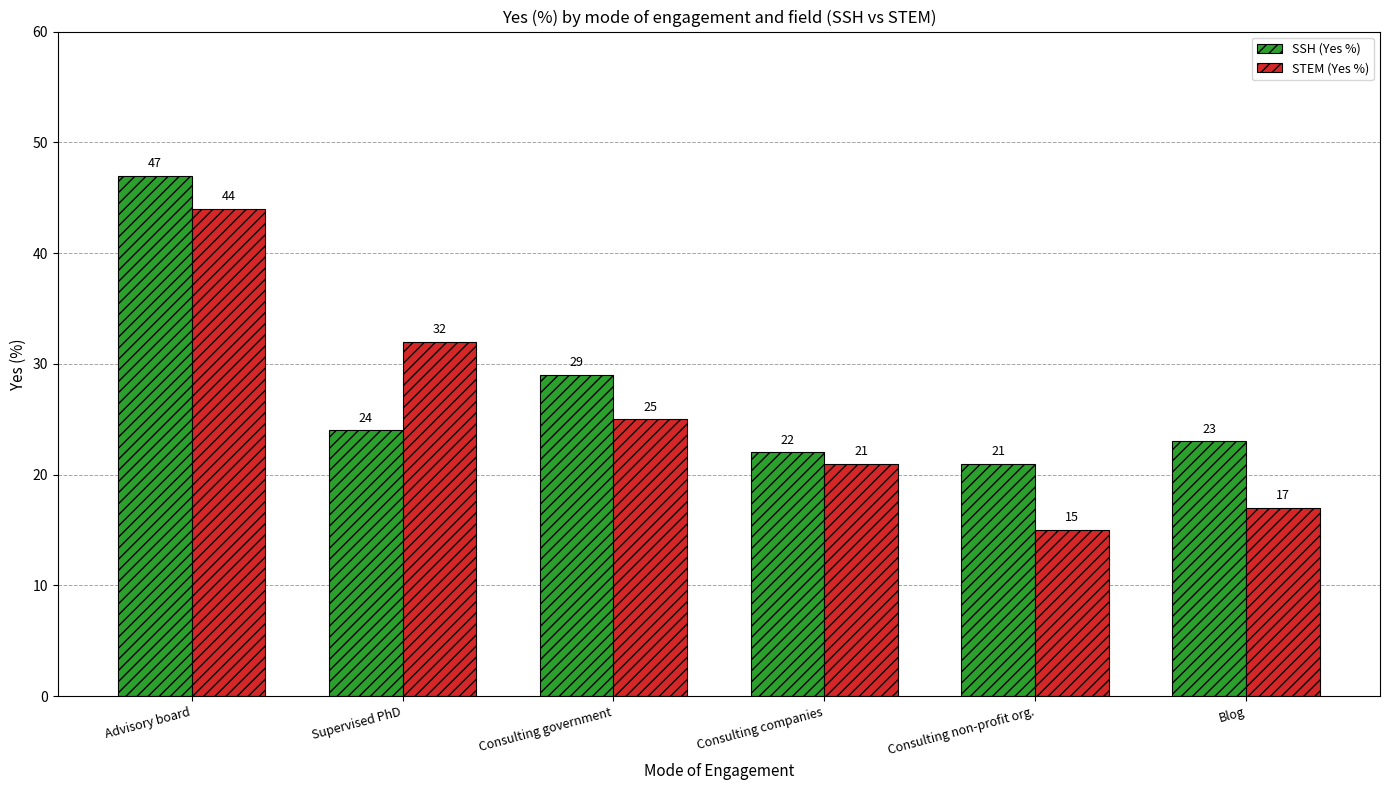

At which category is the sum across all series the highest?

Advisory board